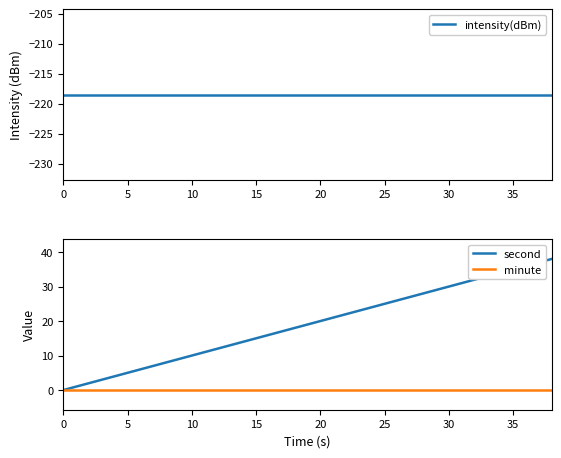

What is the highest value of the second series?

38